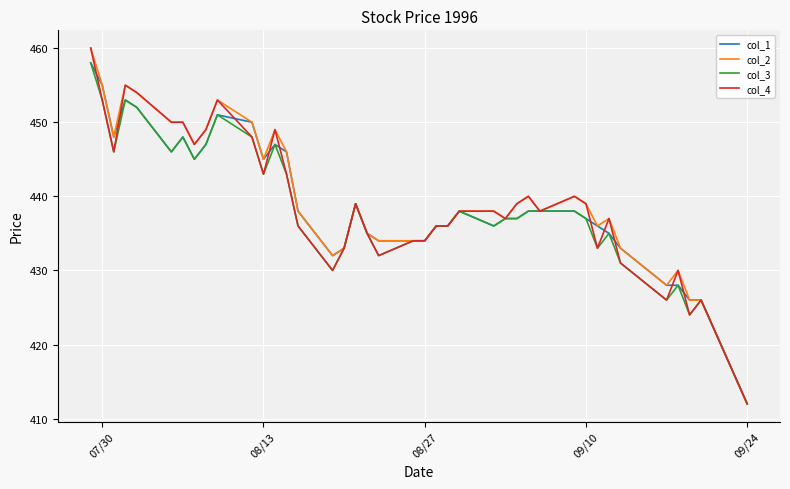

What is the highest value of the col_1 series?

458